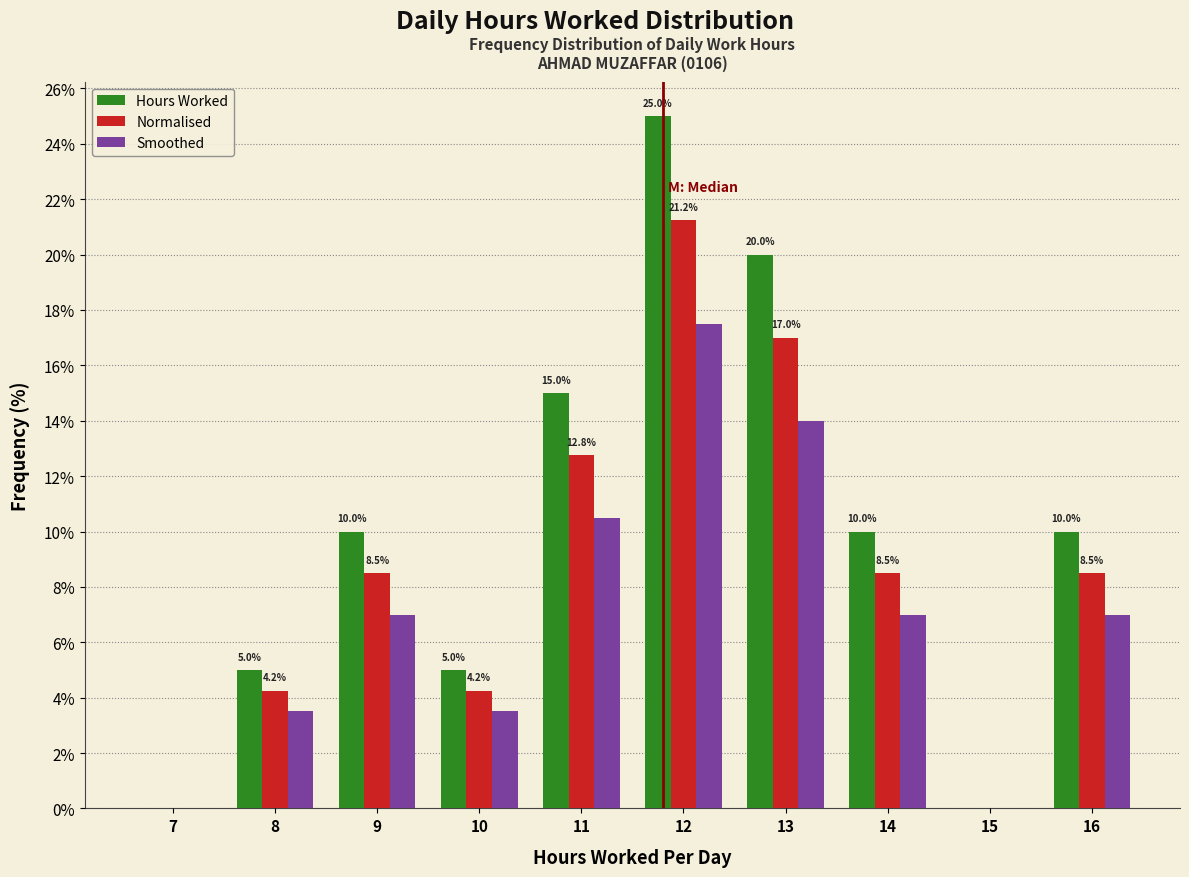

Is it true that Normalised equals 3.4 at 11?

False